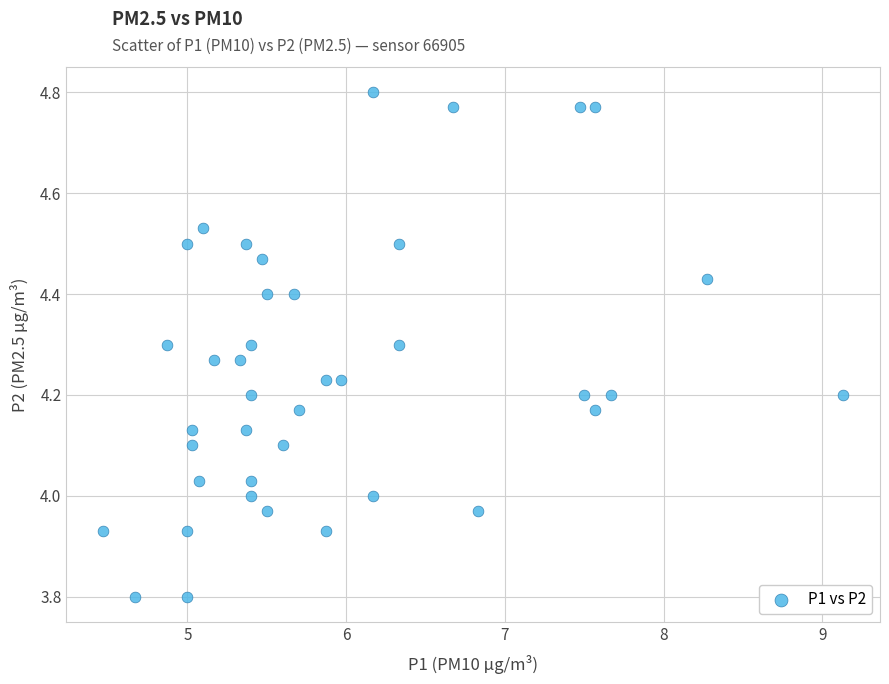

What is the range of X values (max minus min)?

4.7